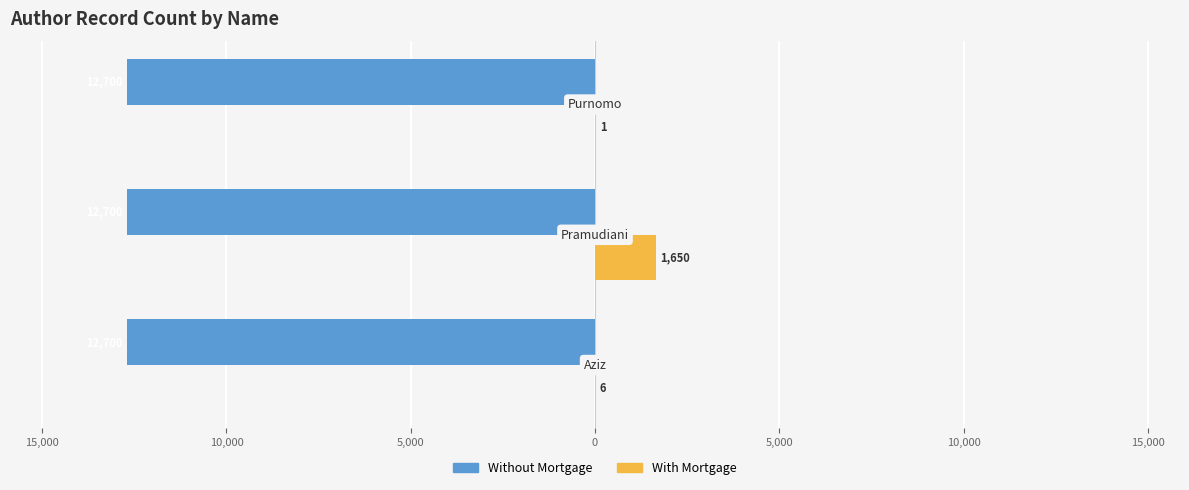

What are all the series names shown in the legend?

Without Mortgage, With Mortgage